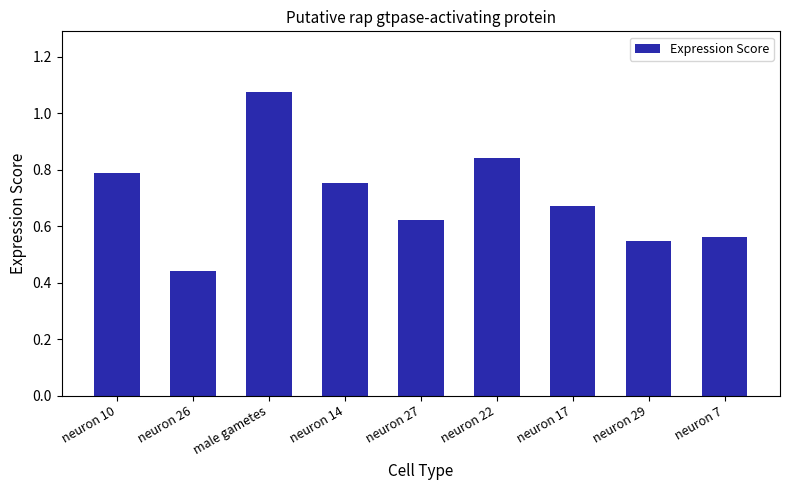

What is the sum of all values?

6.3